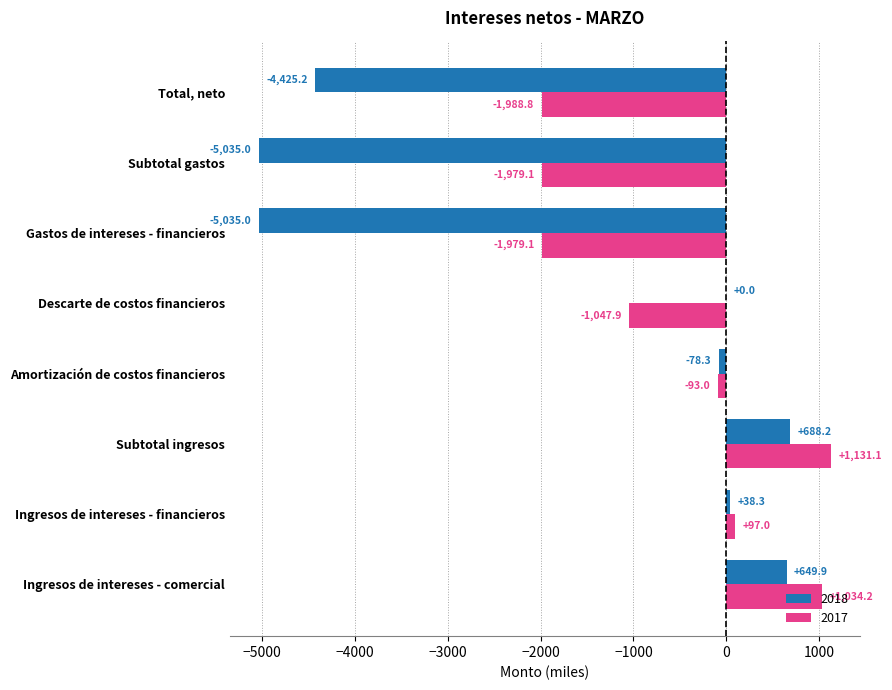

At which label is 2017 closest to -428?

Amortización de costos financieros